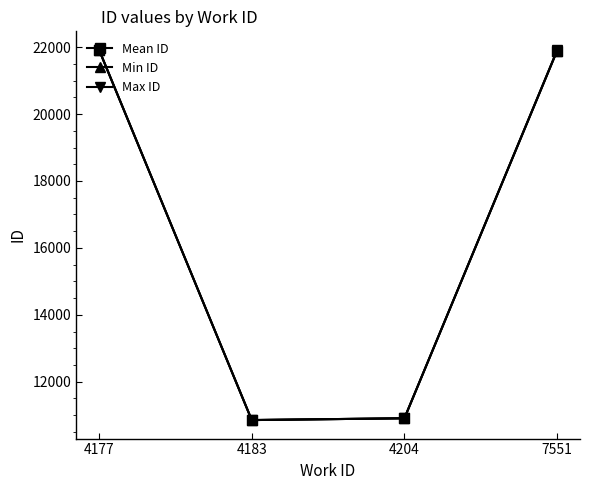

True or false: Min ID has more than 0 interior local peaks.

False